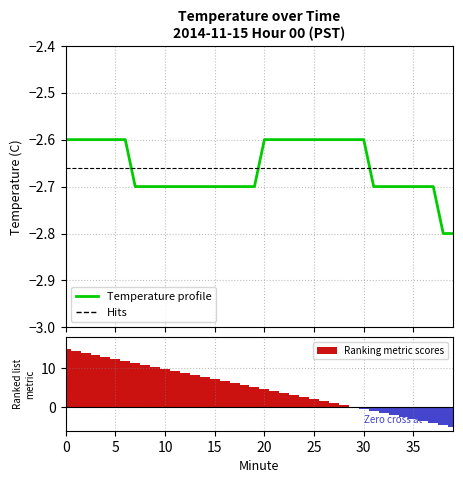

At which category does the chart reach its minimum across all series?

38